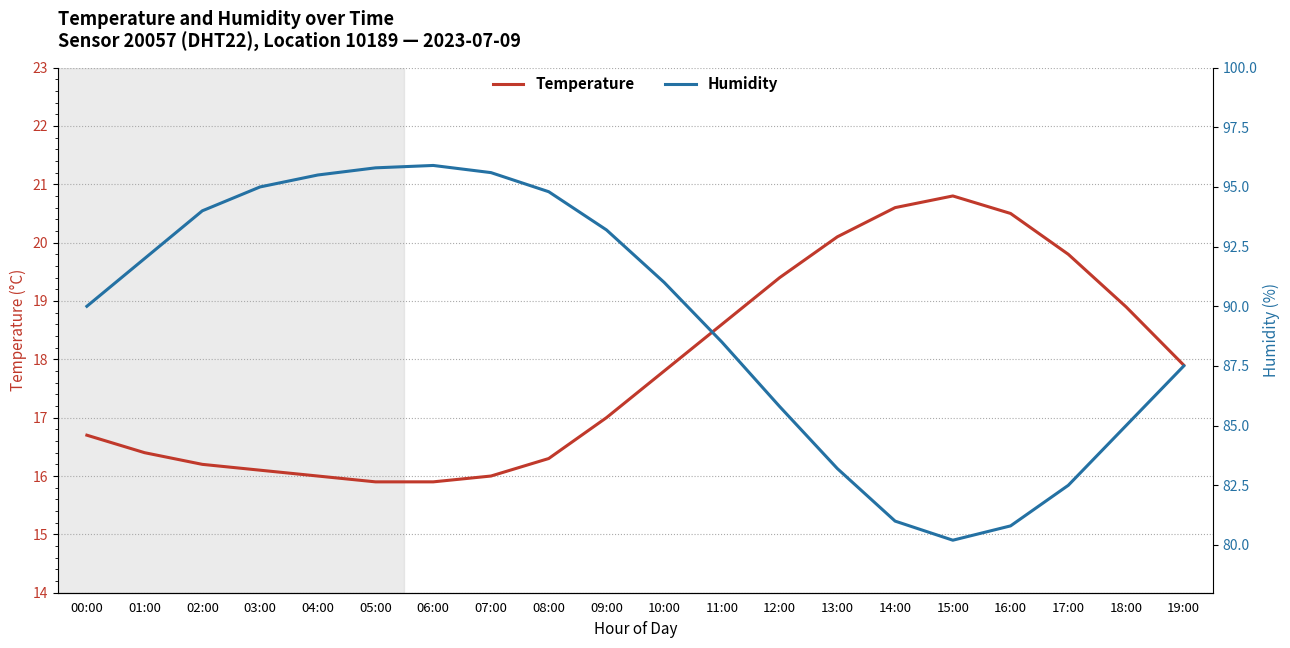

True or false: humidity has more than 0 interior local peaks.

True